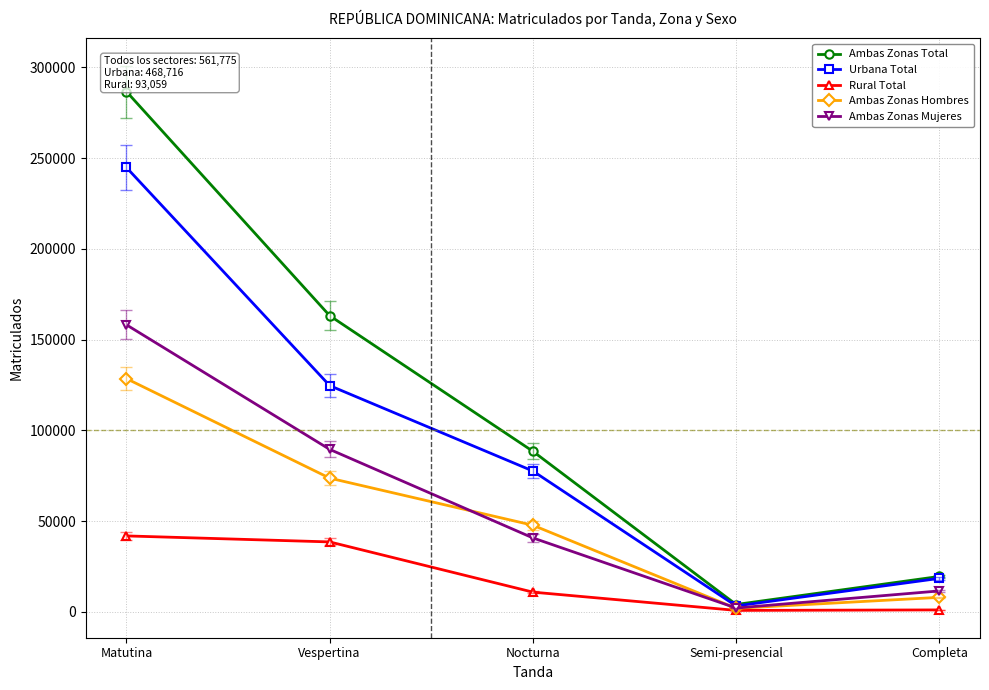

Rank the series at Matutina from highest to lowest value.

Ambas Zonas Total, Urbana Total, Ambas Zonas Mujeres, Ambas Zonas Hombres, Rural Total